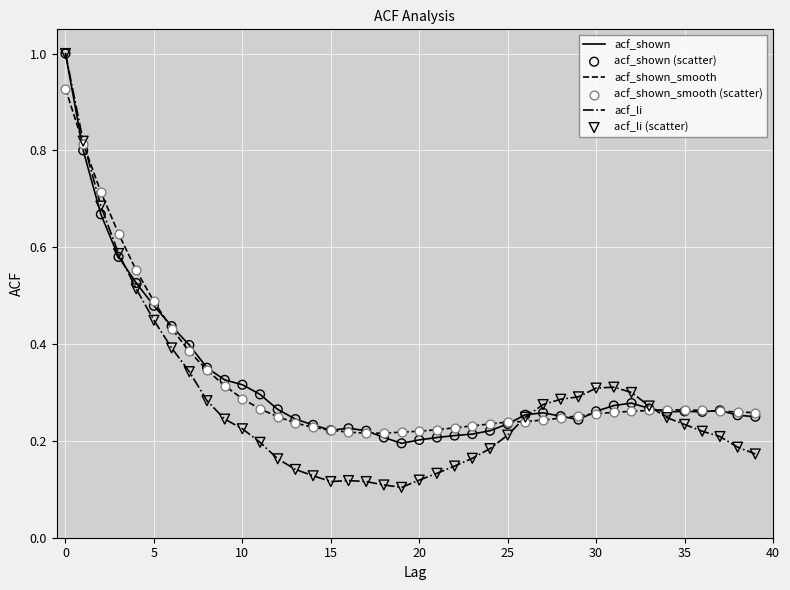

What is the maximum value shown in the chart?

1.0